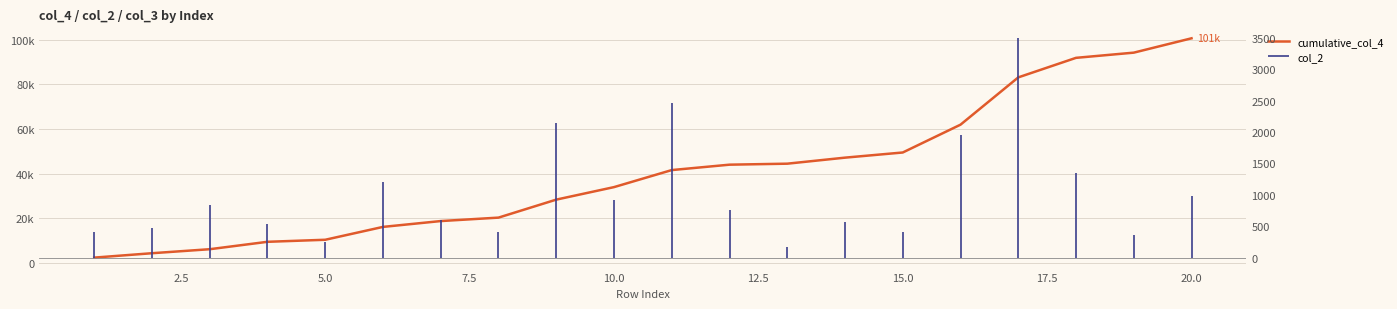

How many values exceed 41624?

10